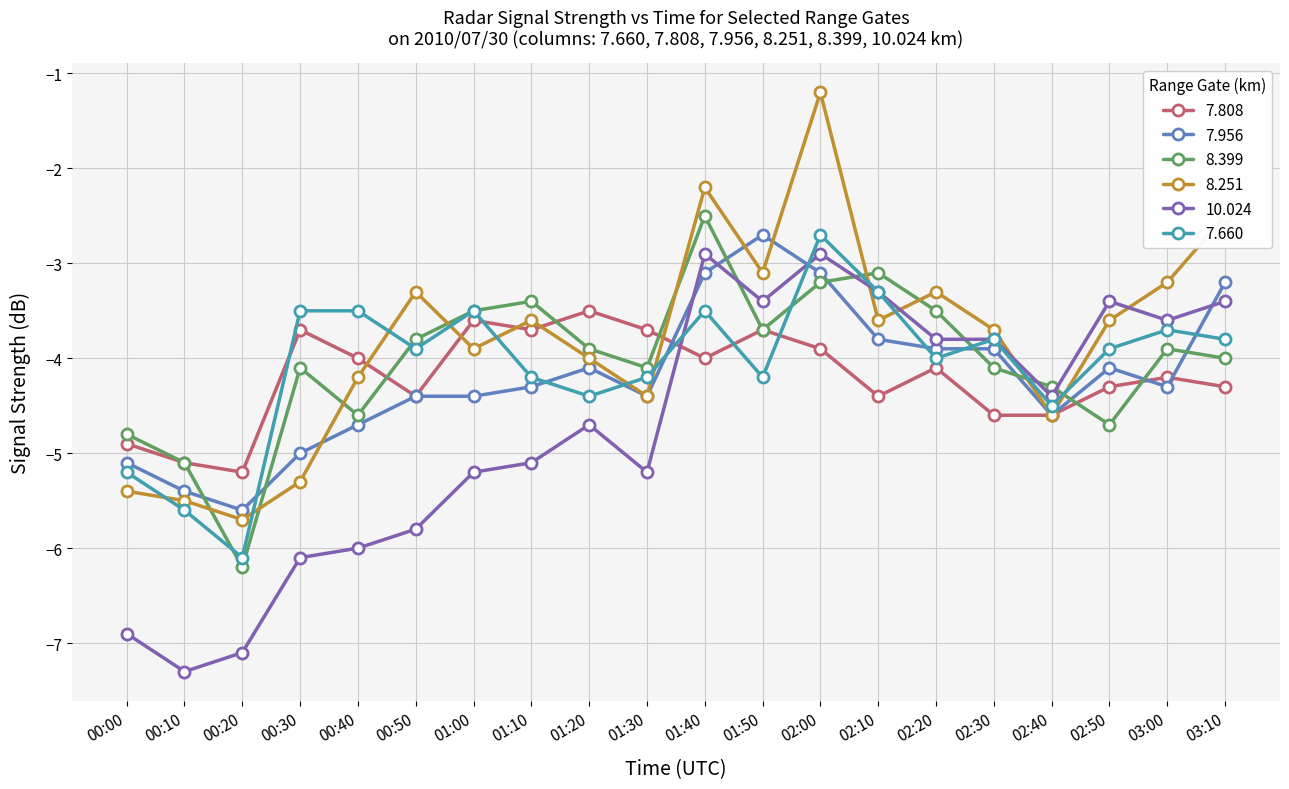

Is this an area chart (filled region under the line)?

No